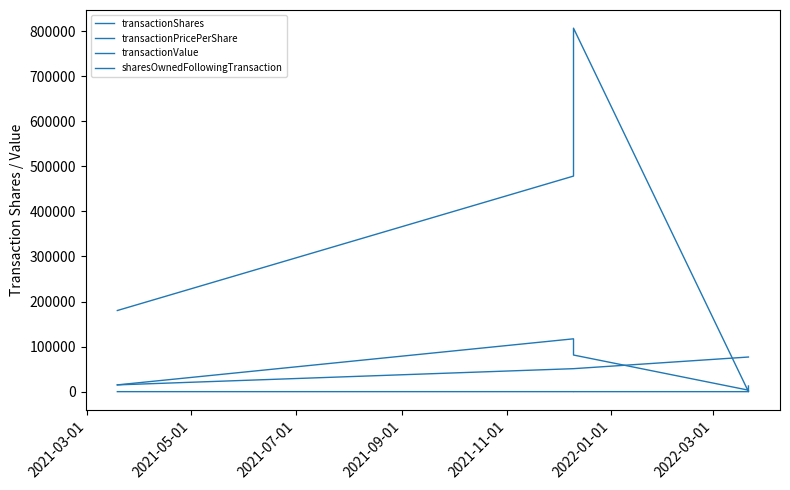

At which label is sharesOwnedFollowingTransaction closest to 45908?

2021-05-01